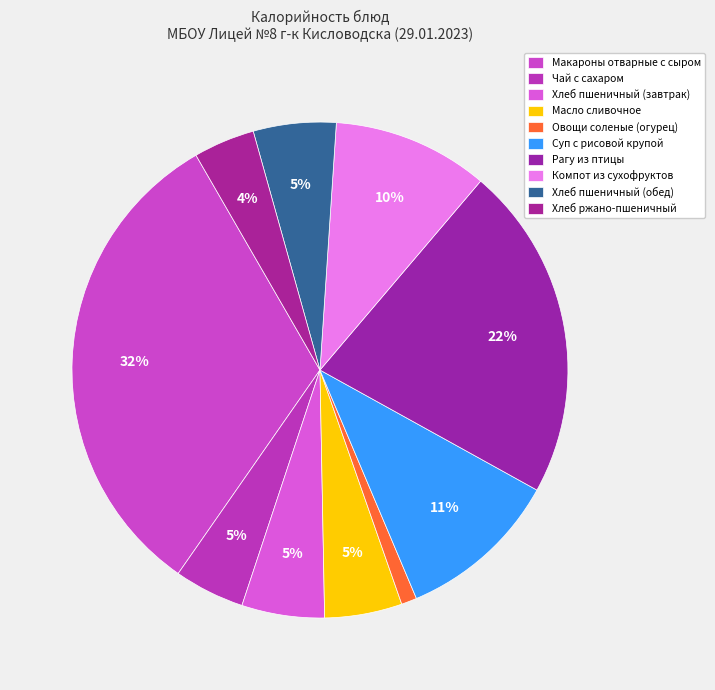

What percentage is the Макароны отварные с сыром slice, to the nearest percent?

32%